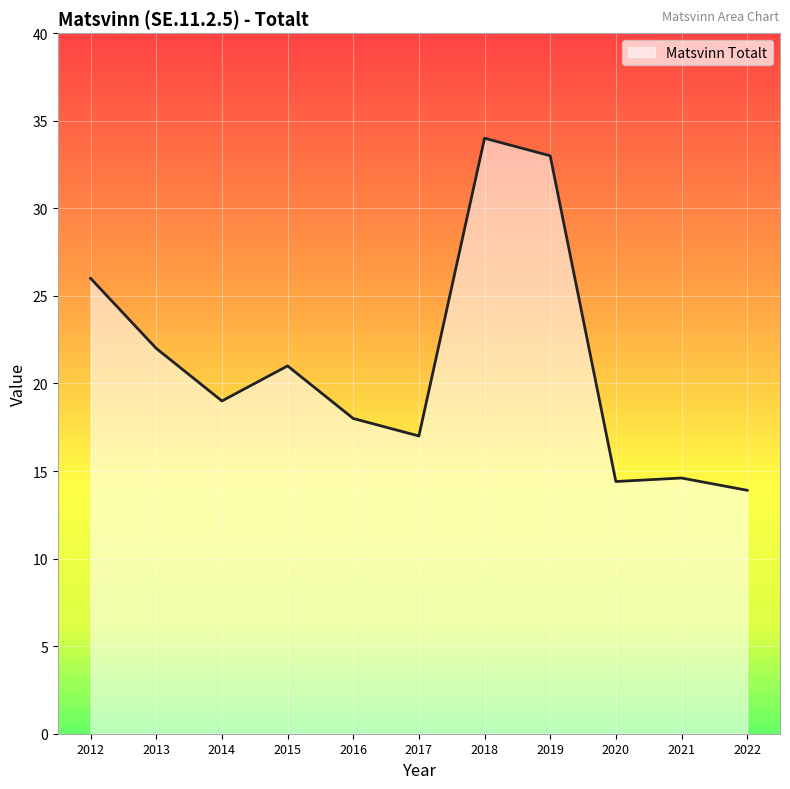

Does the chart display data point markers on the line(s)?

No